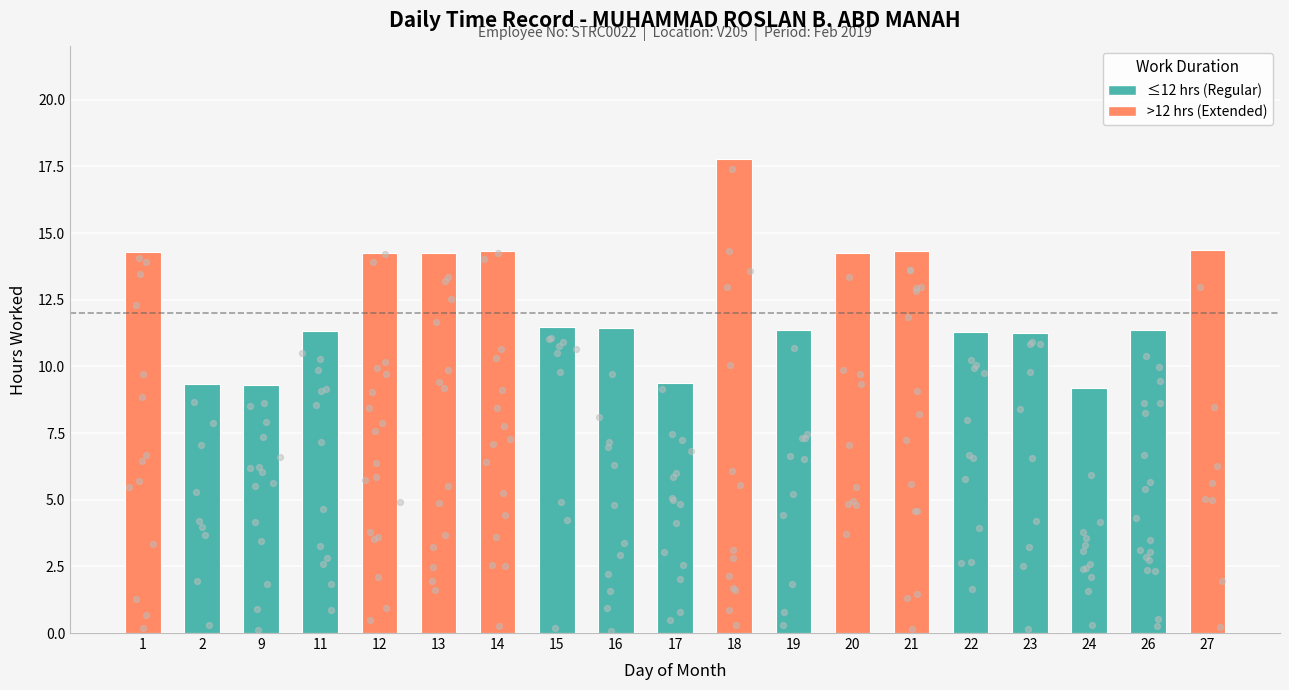

What is the change in value from 14 to 16?

-2.9